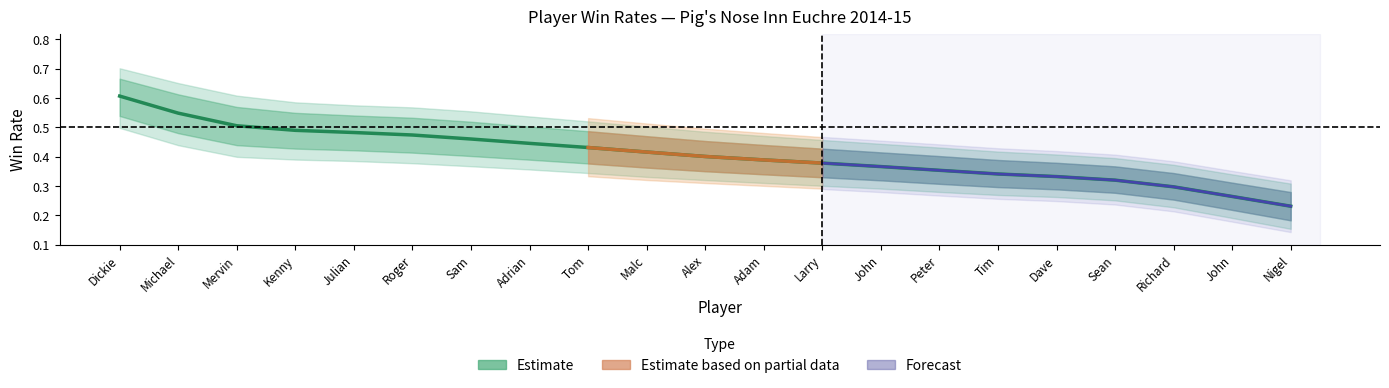

Rank the categories by value from highest to lowest.

Dickie, Michael, Mervin, Kenny, Julian, Roger, Sam, Adrian, Tom, Malc, Alex, Adam, Larry, John, Peter, Tim, Dave, Sean, Richard, John, Nigel